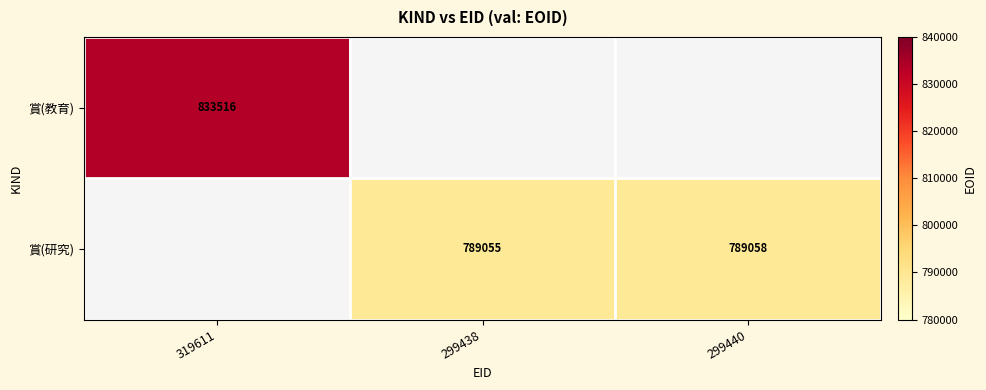

True or false: 賞(研究) has a value of 789058 at 299440.

True